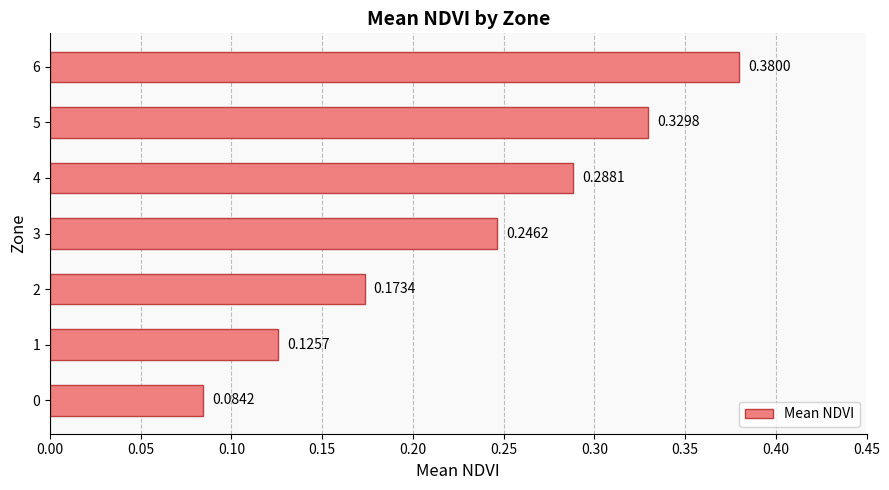

List the labels in order of value, smallest first.

0, 1, 2, 3, 4, 5, 6